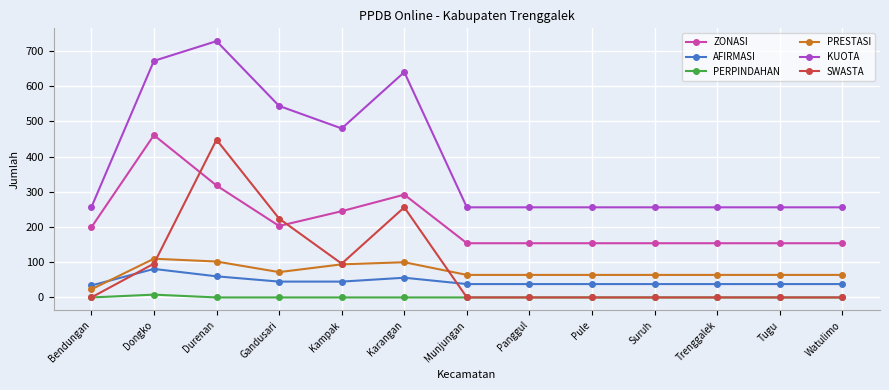

What is the label of the 7th point from the right?

Munjungan